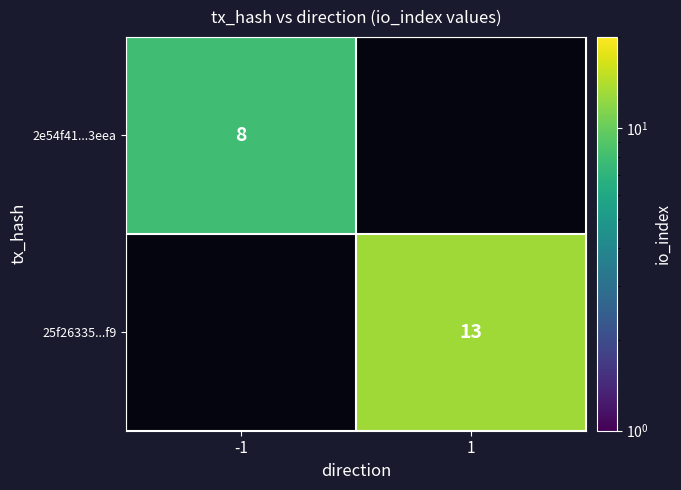

True or false: 25f26335...f9 has a value of 8 at 1.

False